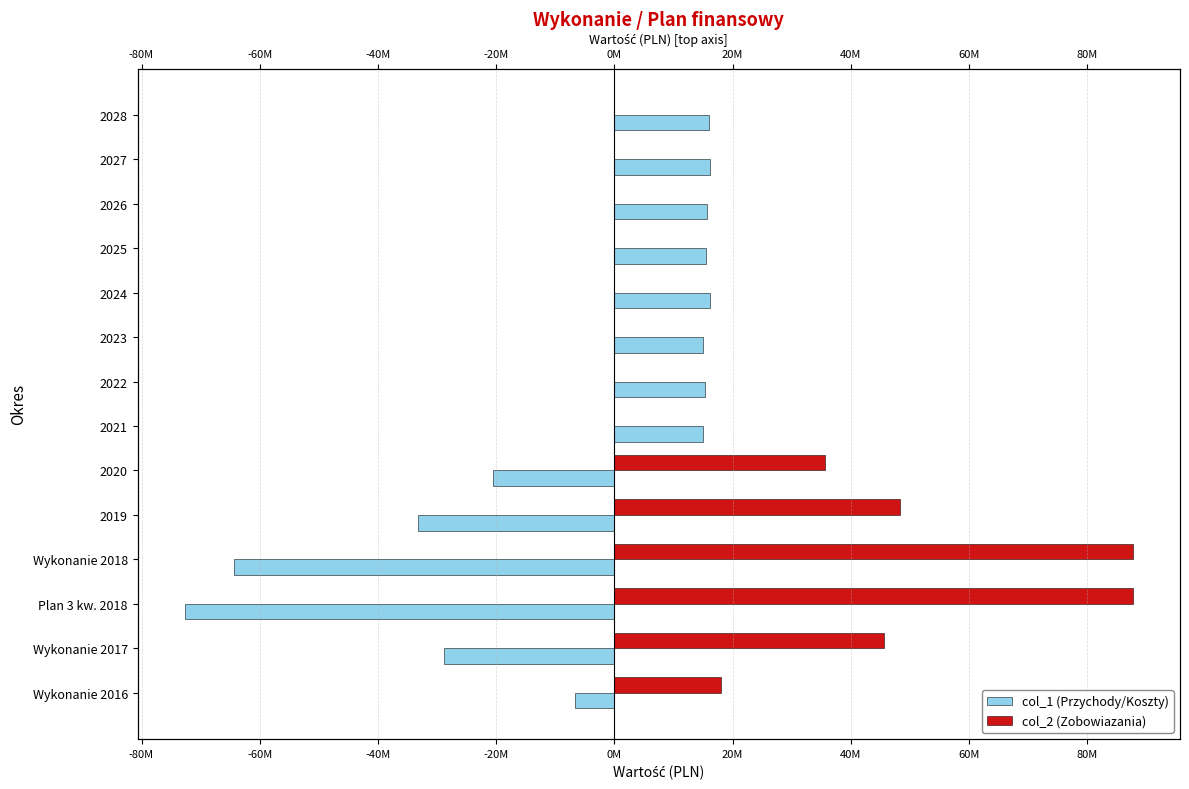

How many values in the col_1 (Przychody/Koszty) series are below 15000000?

6